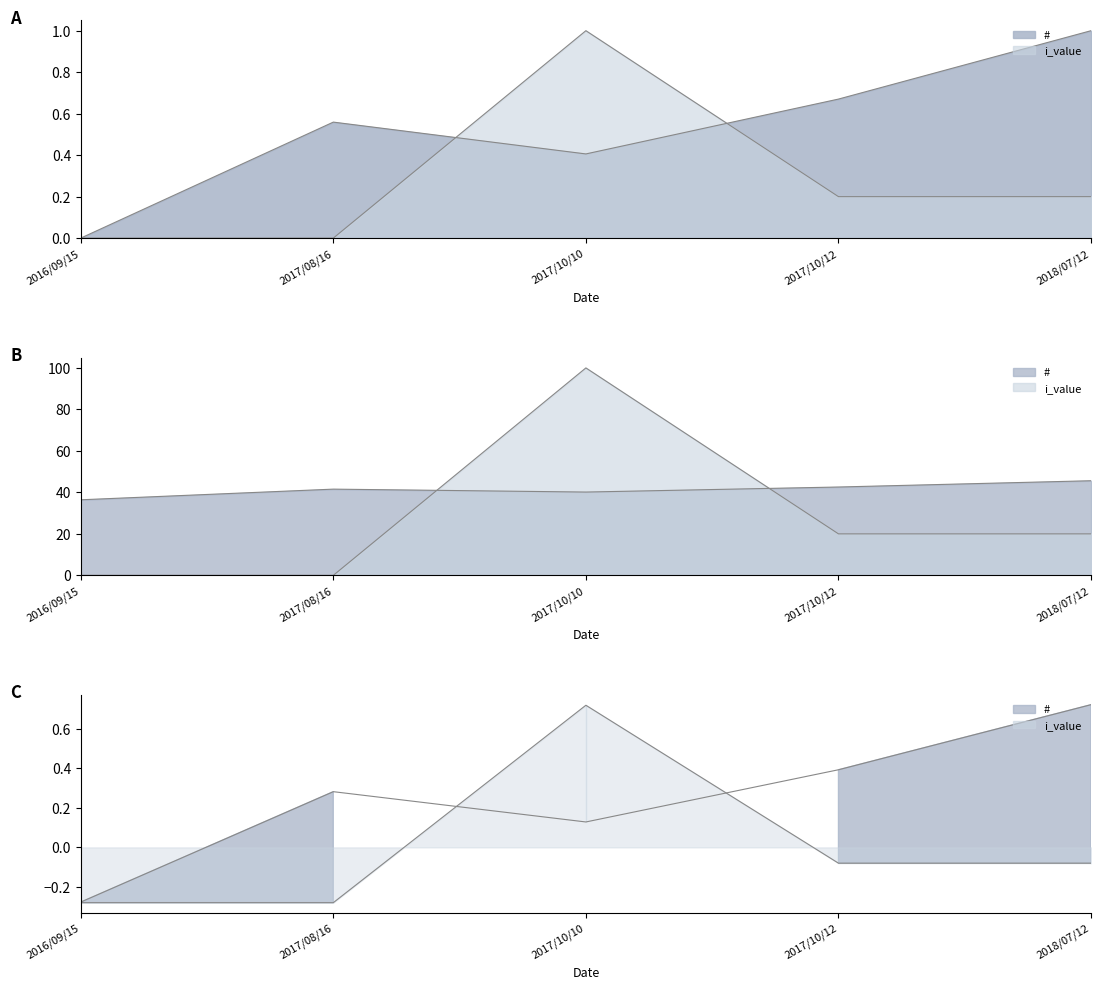

What is the approximate value of # at 2017/10/12?

0.7